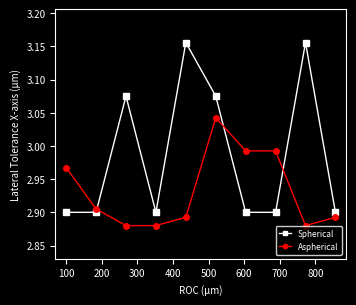

At how many categories does at least one series exceed 3?

4